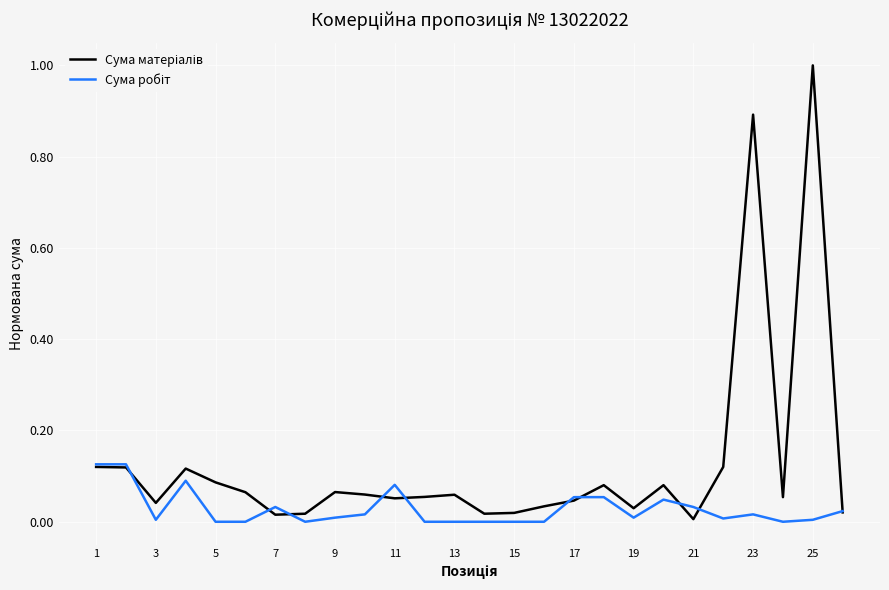

What is the maximum value shown in the chart?

1.0